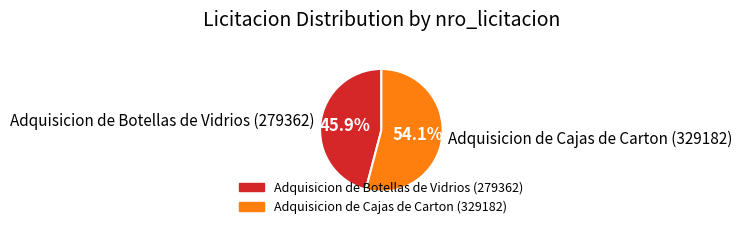

What percentage do Adquisicion de Cajas de Carton (329182) and Adquisicion de Botellas de Vidrios (279362) together represent?

100.0%